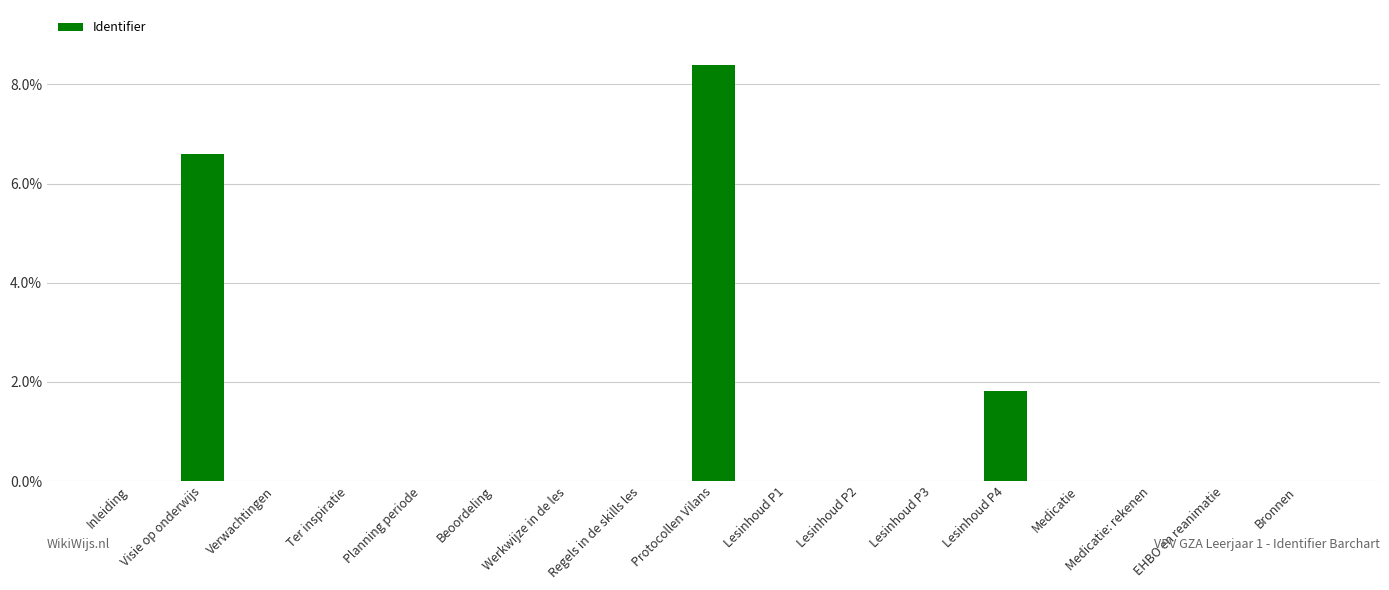

How many data points does each series have?

17